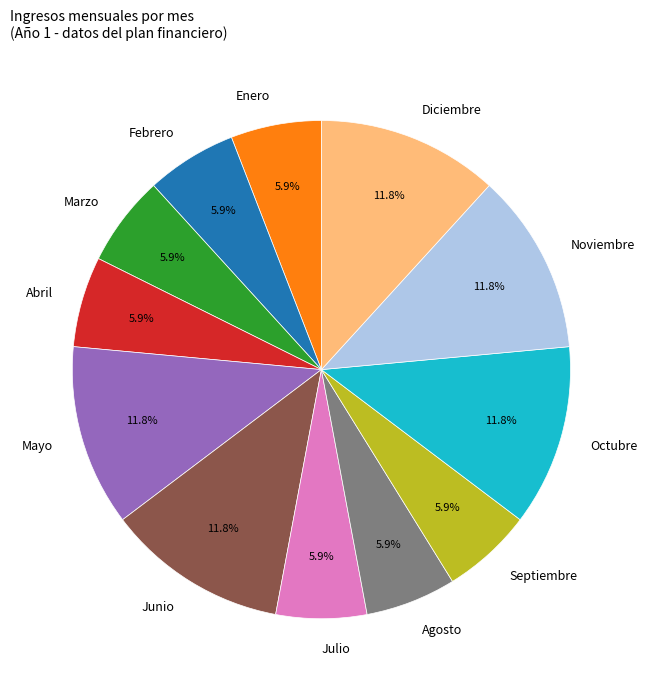

Does any single category account for the majority?

No